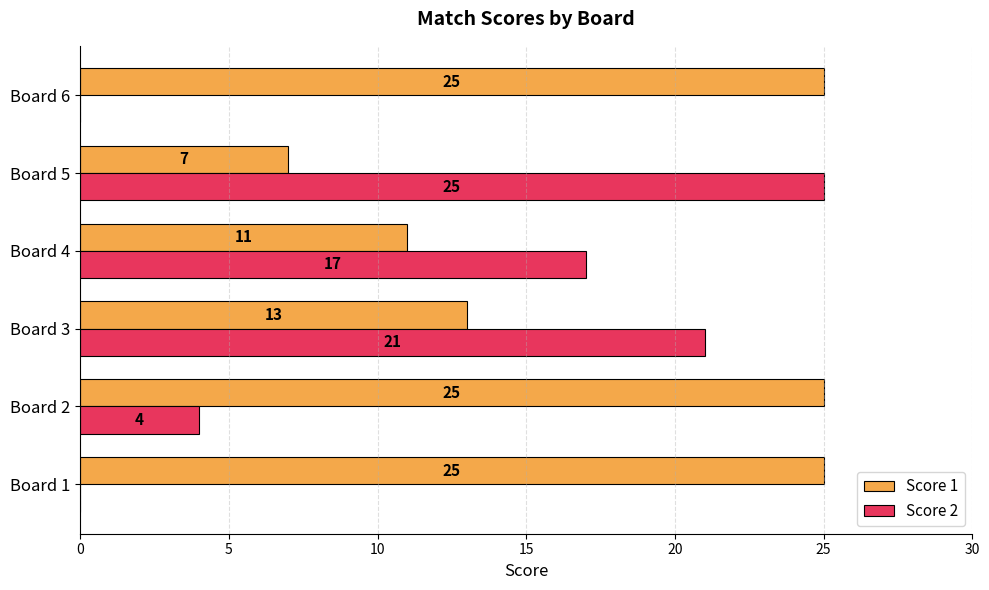

Which series has the largest total across all categories?

Score 1